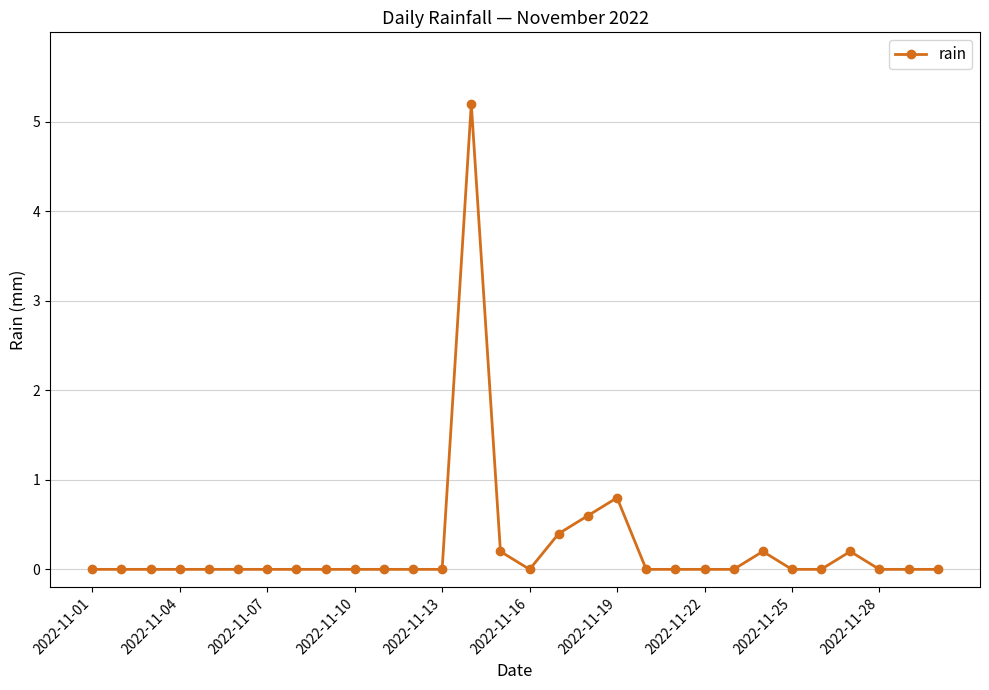

What is the value of the 17th point from the left?

0.4